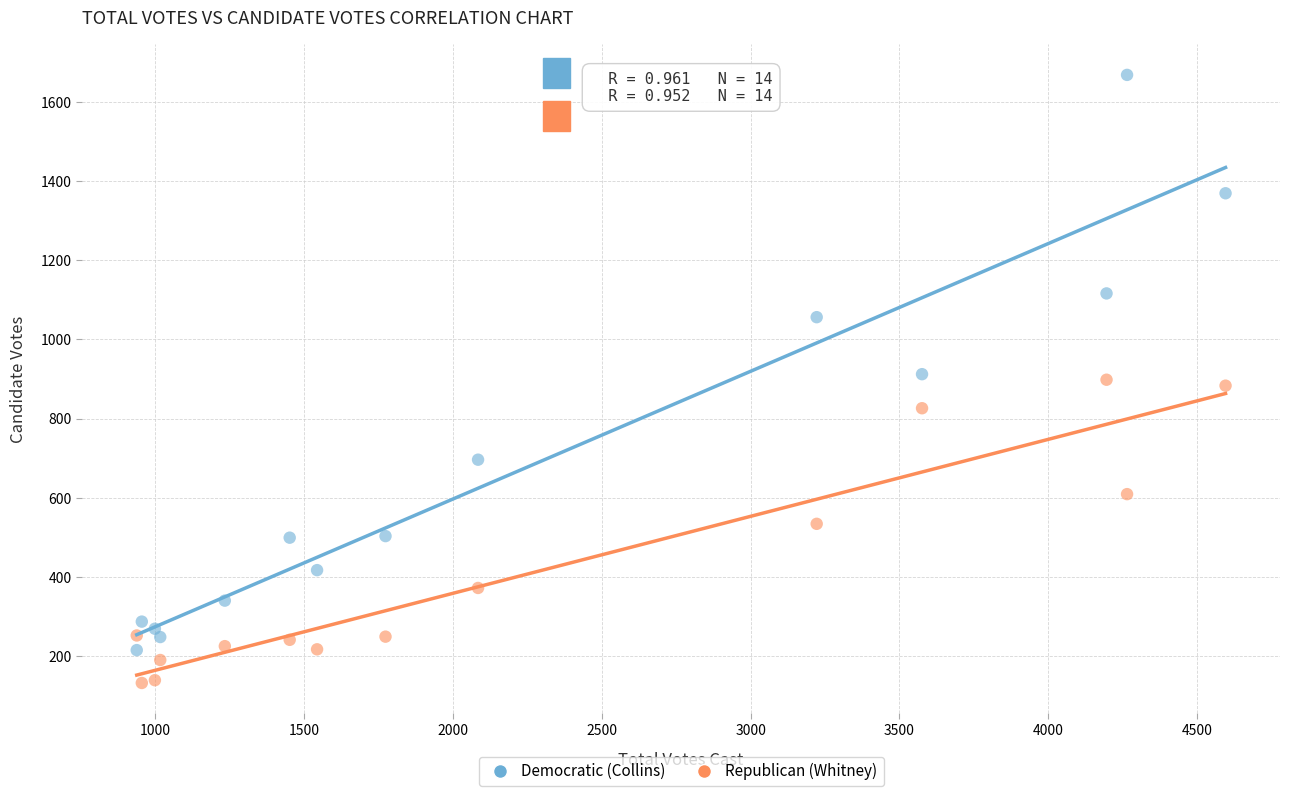

Which series contains the lowest Y value?

Republican (Whitney)